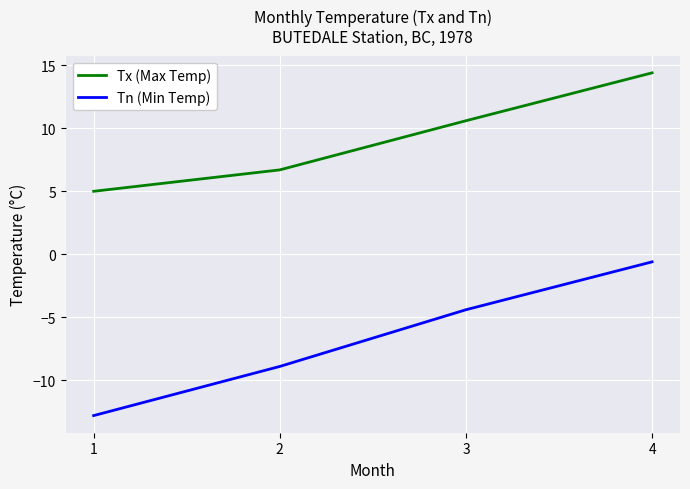

Is it true that Tn (Min Temp) equals -12.8 at 1?

True